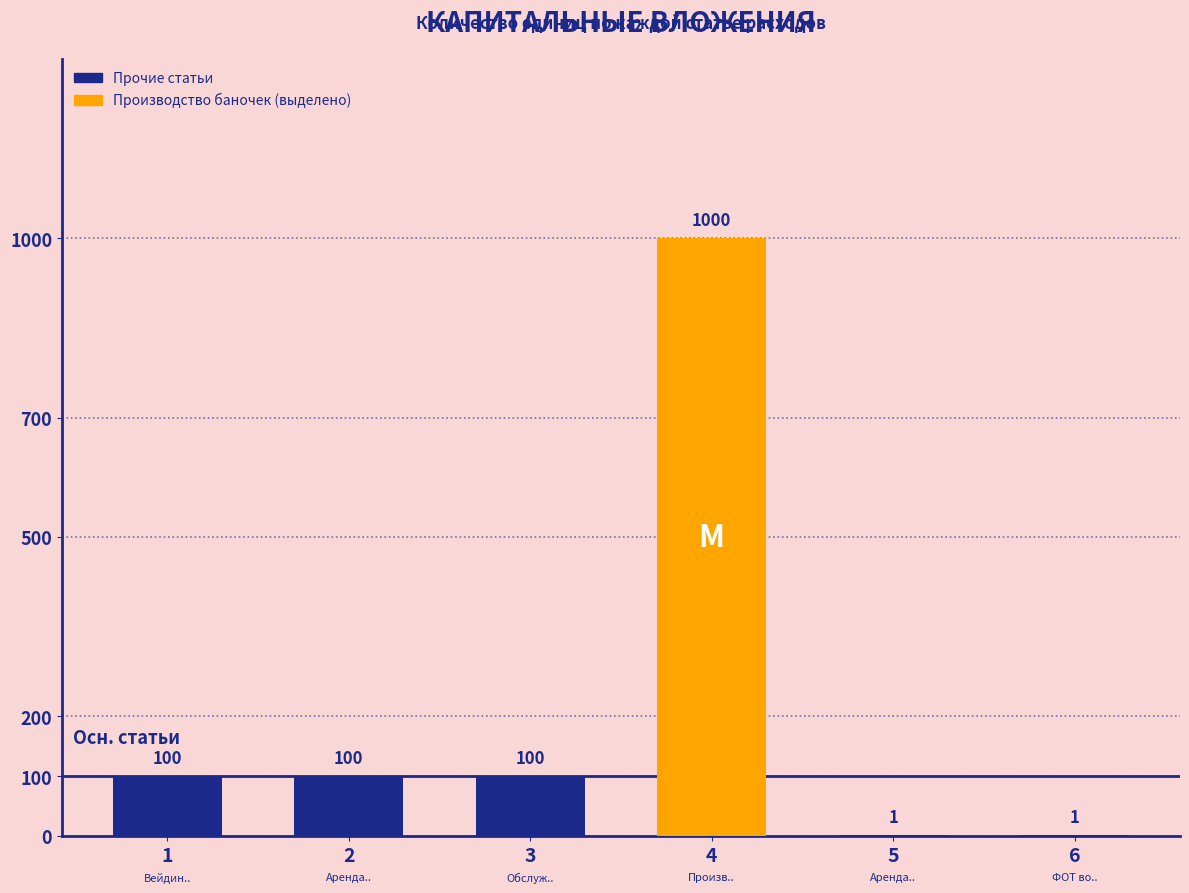

True or false: the data shows 100 at 2.

True